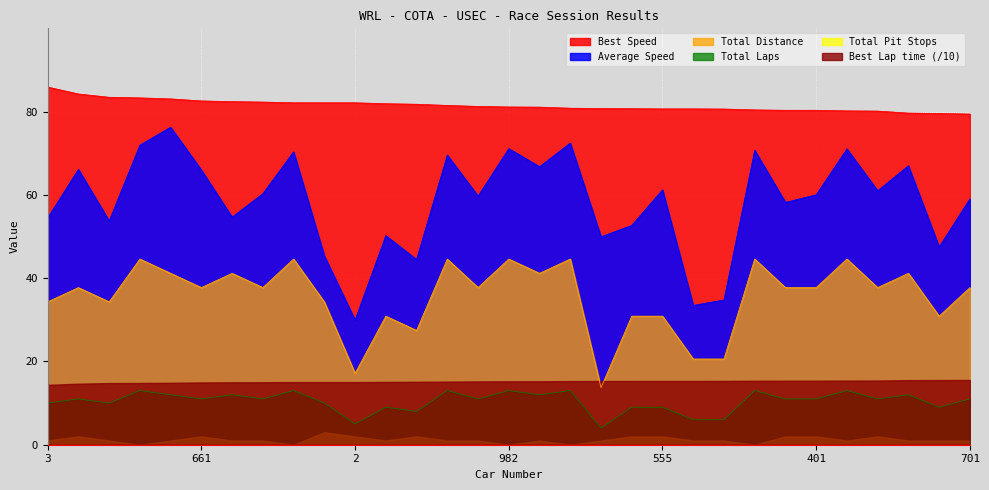

Which series has the widest spread of values?

Average Speed